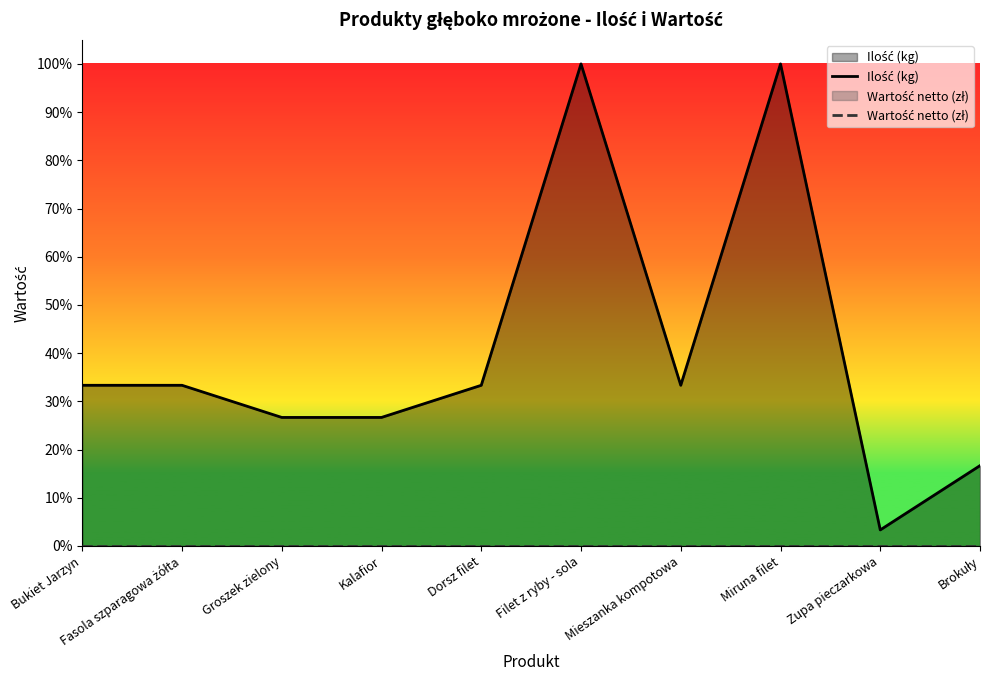

True or false: Wartość netto (zł) and Ilość (kg) cross at least once.

False